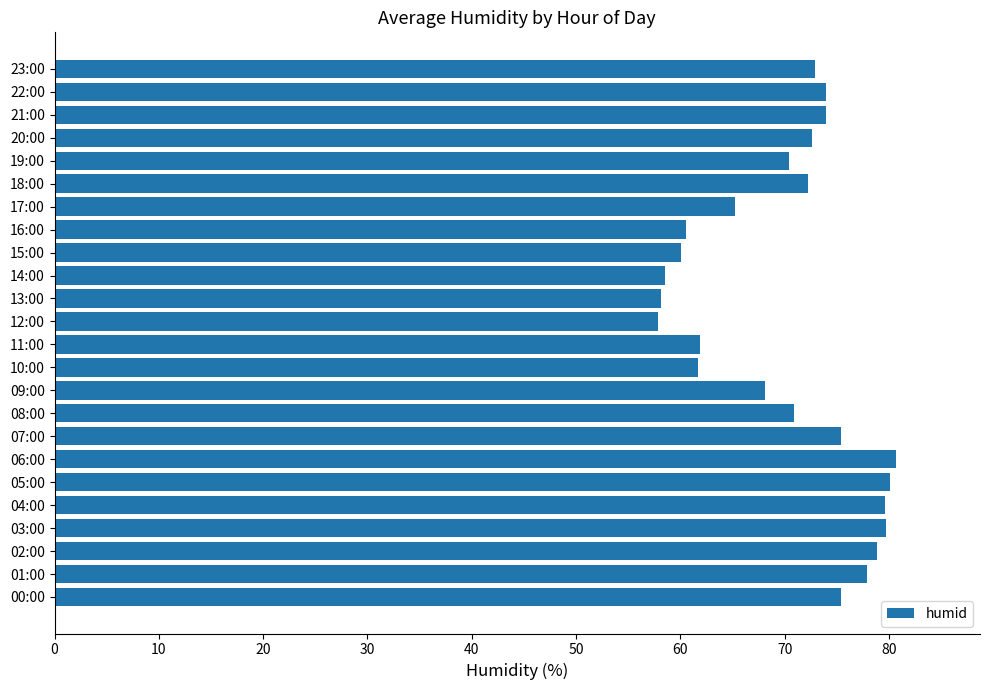

What is the difference between the second highest and minimum values?

22.2